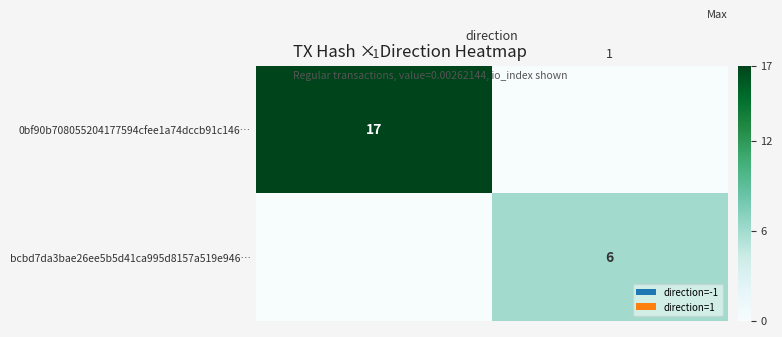

Is it true that bcbd7da3bae26ee5b5d41ca995d8157a519e946… equals 2 at 1?

False